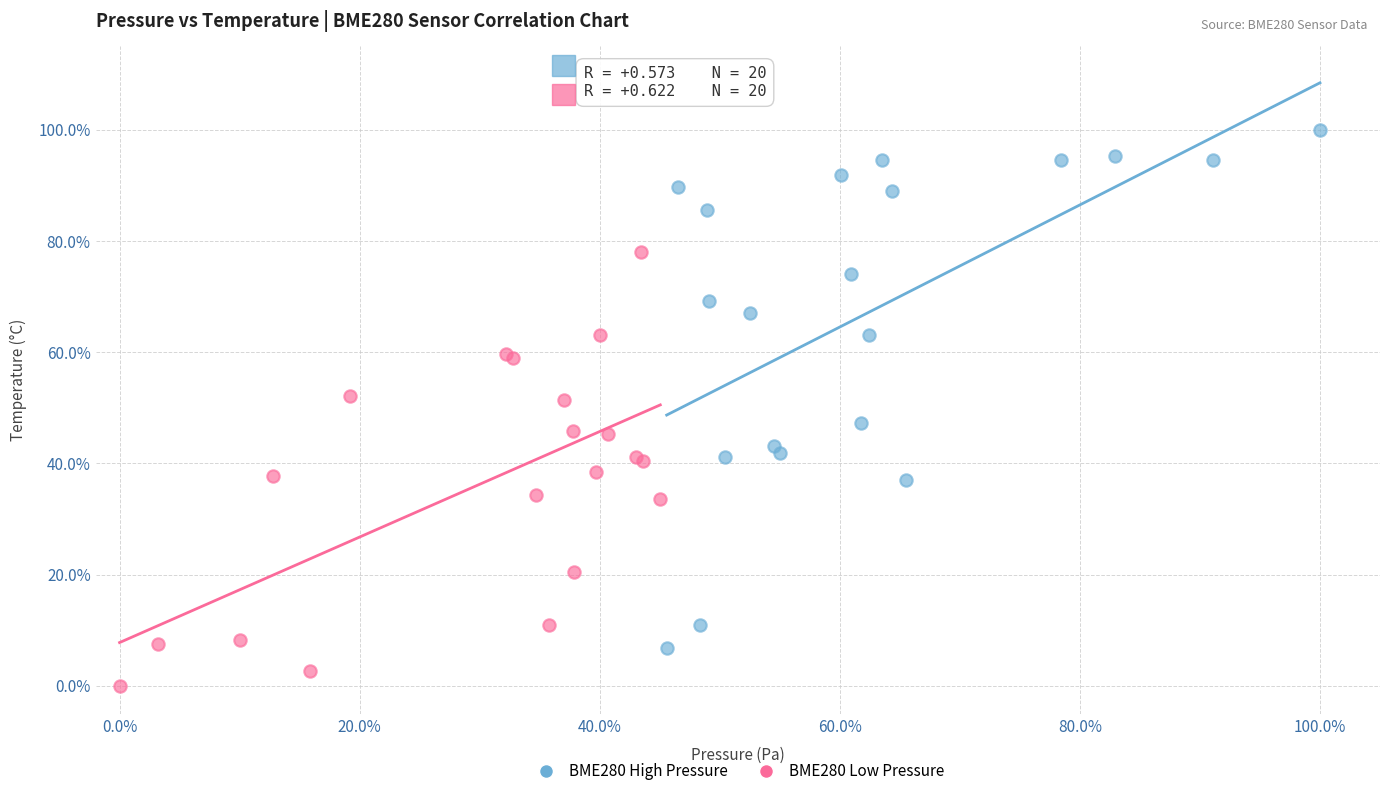

Which series has the widest spread of Y values?

BME280 High Pressure